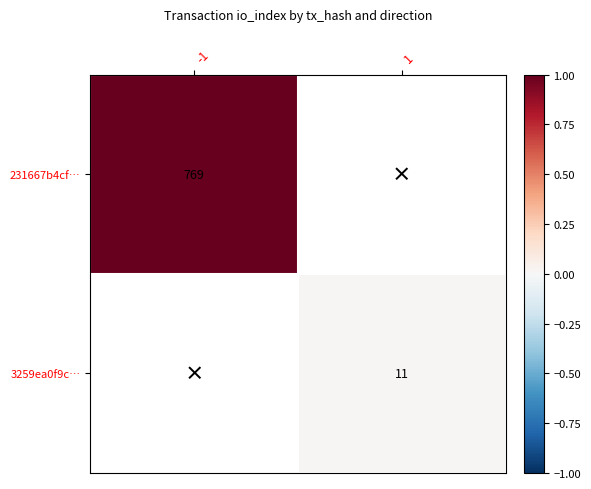

Is the value of 3259ea0f9c… at 1 greater than the value of 231667b4cf… at -1?

No